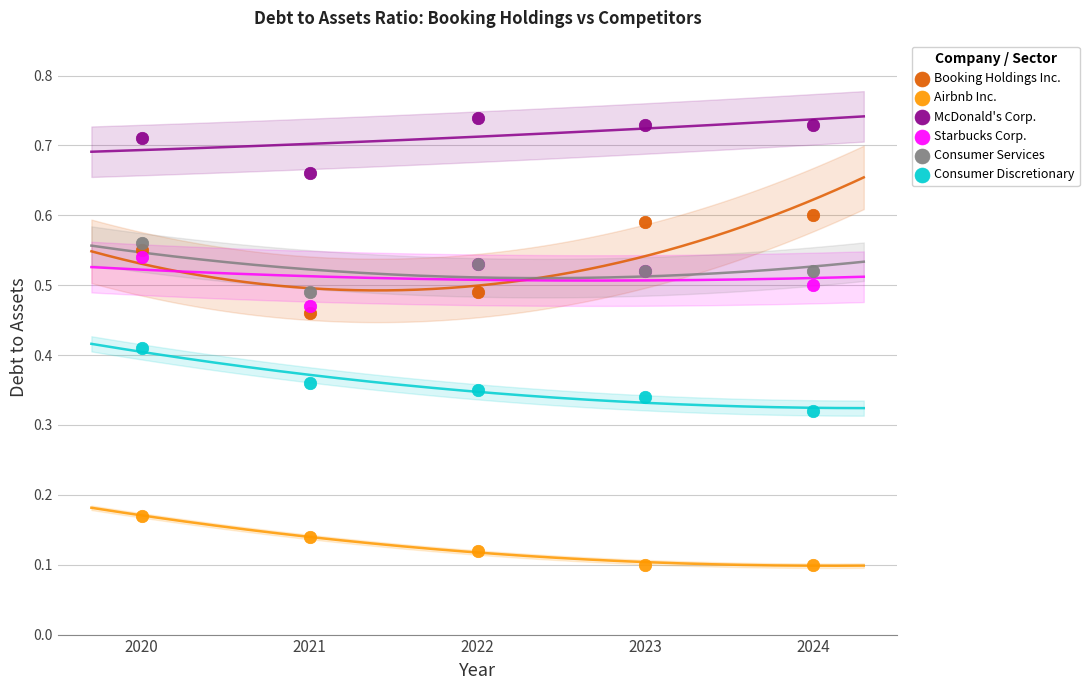

What are all the series names shown in the legend?

Booking Holdings Inc., Airbnb Inc., McDonald's Corp., Starbucks Corp., Consumer Services, Consumer Discretionary